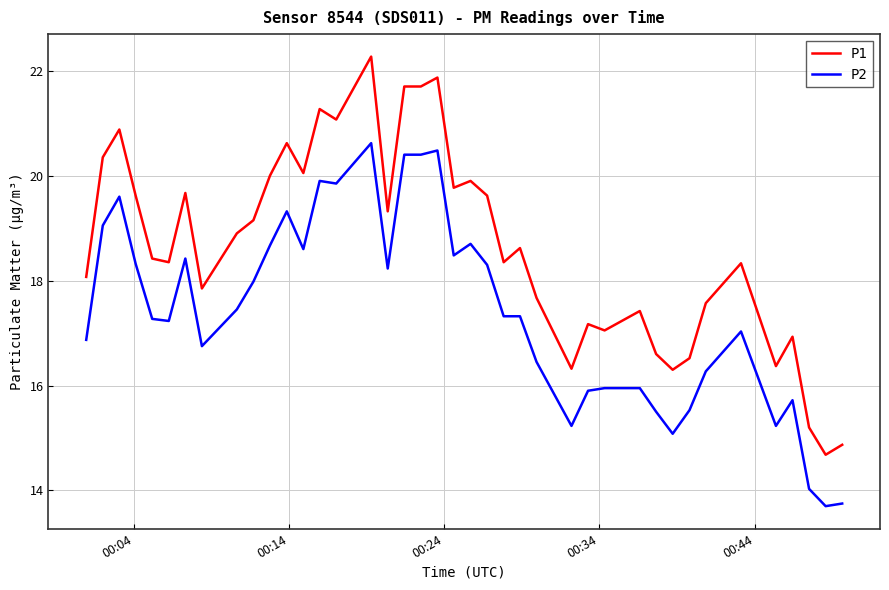

Which series has the widest spread of values?

P1